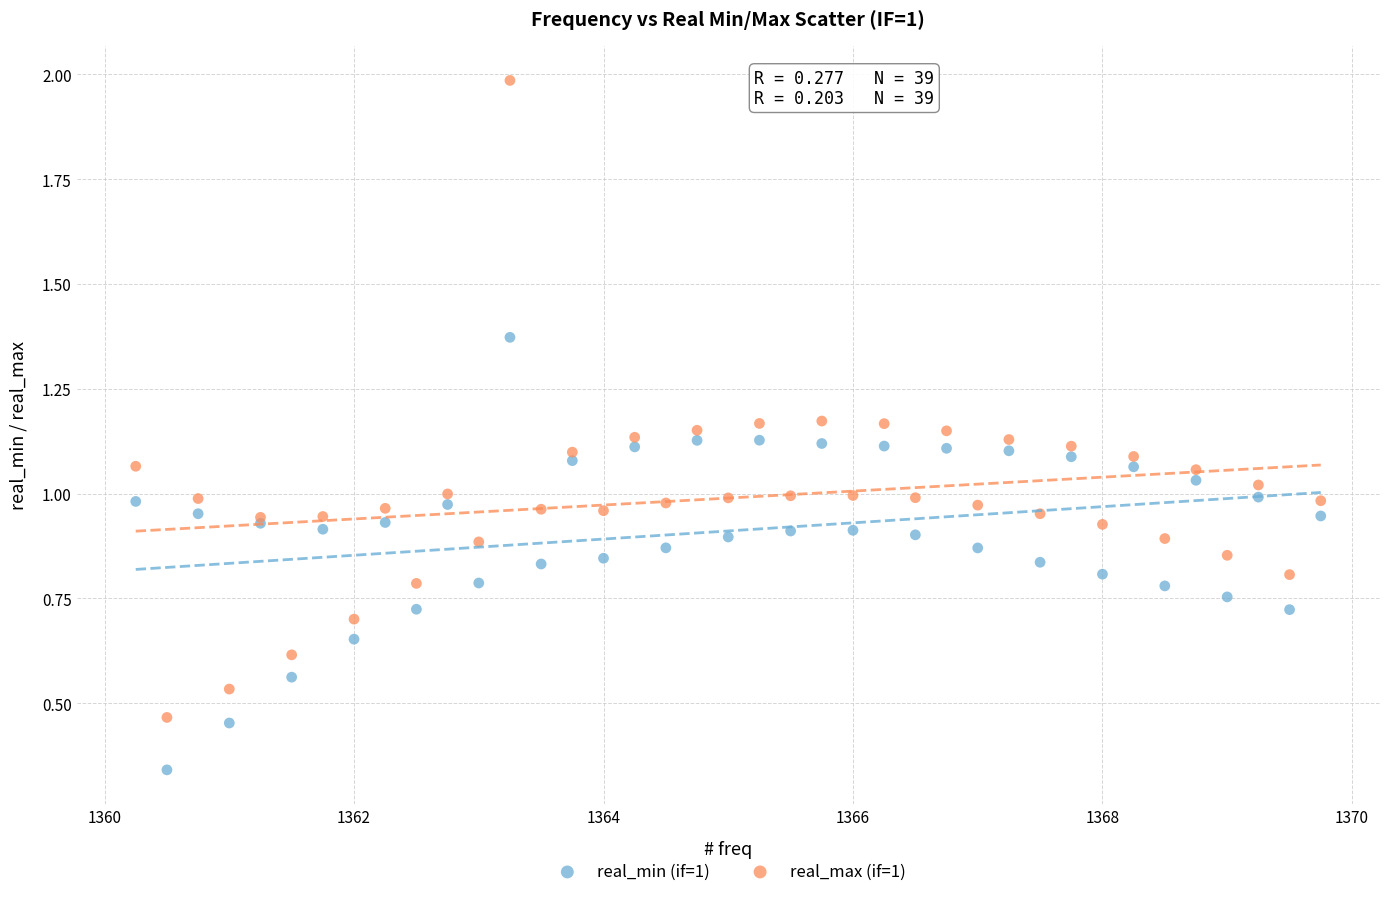

Which series reaches the minimum Y coordinate?

real_min (if=1)